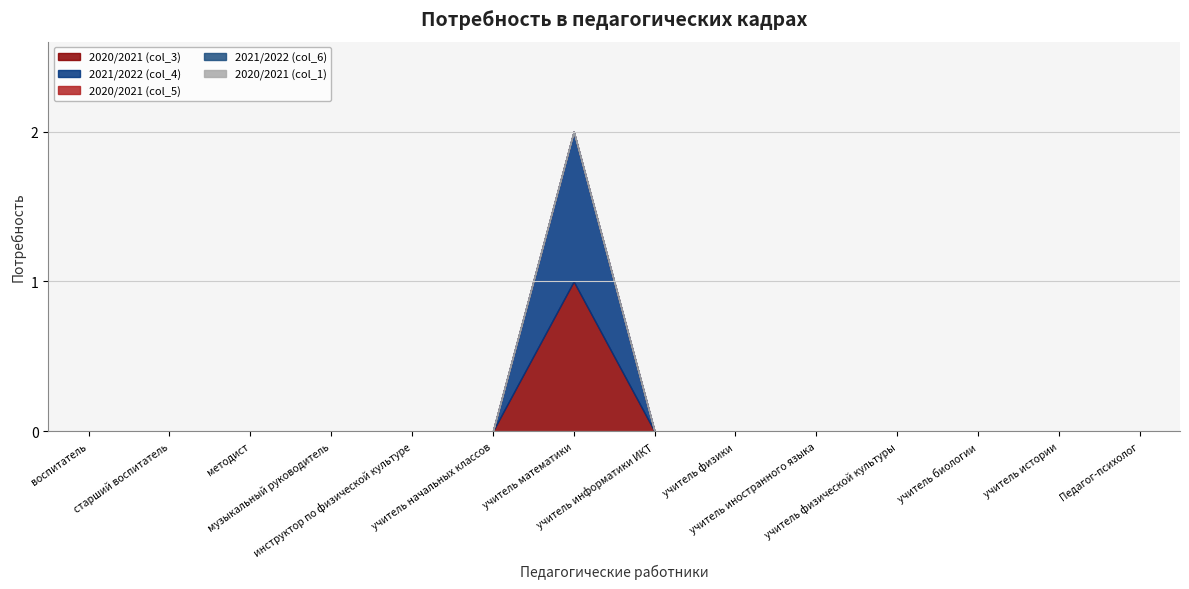

What is the difference between the maximum and minimum values in the 2020/2021 (col_3) series?

1